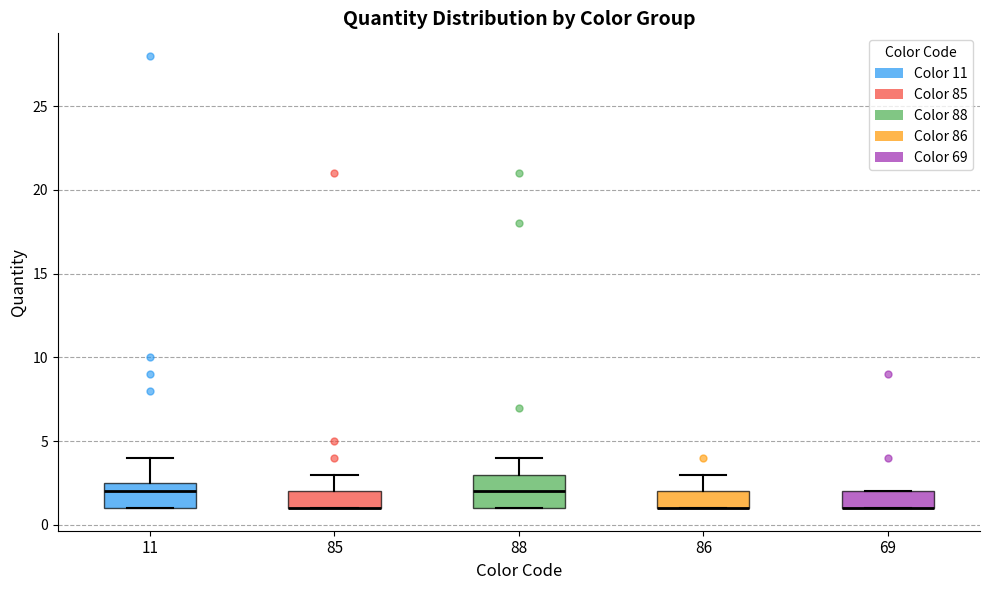

Comparing the boxes themselves (not the whiskers), which one is the tallest?

88